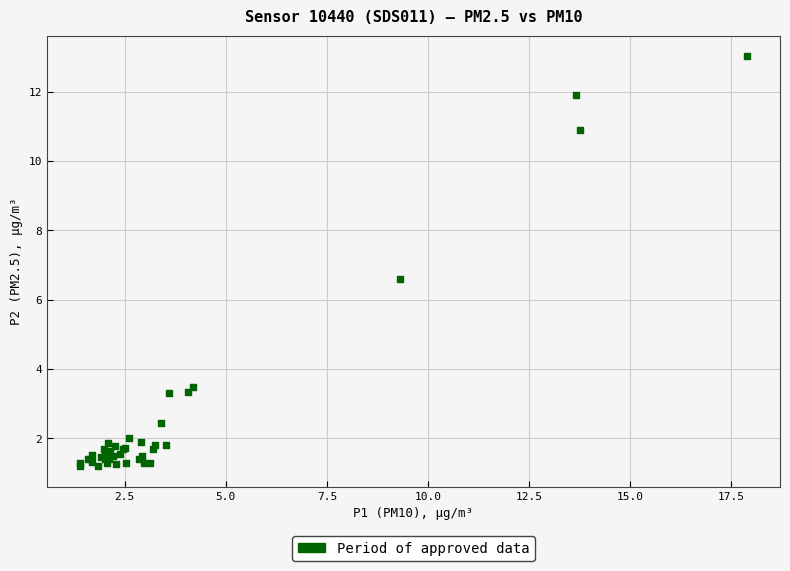

What Y value in the scatter plot is closest to 7?

6.6